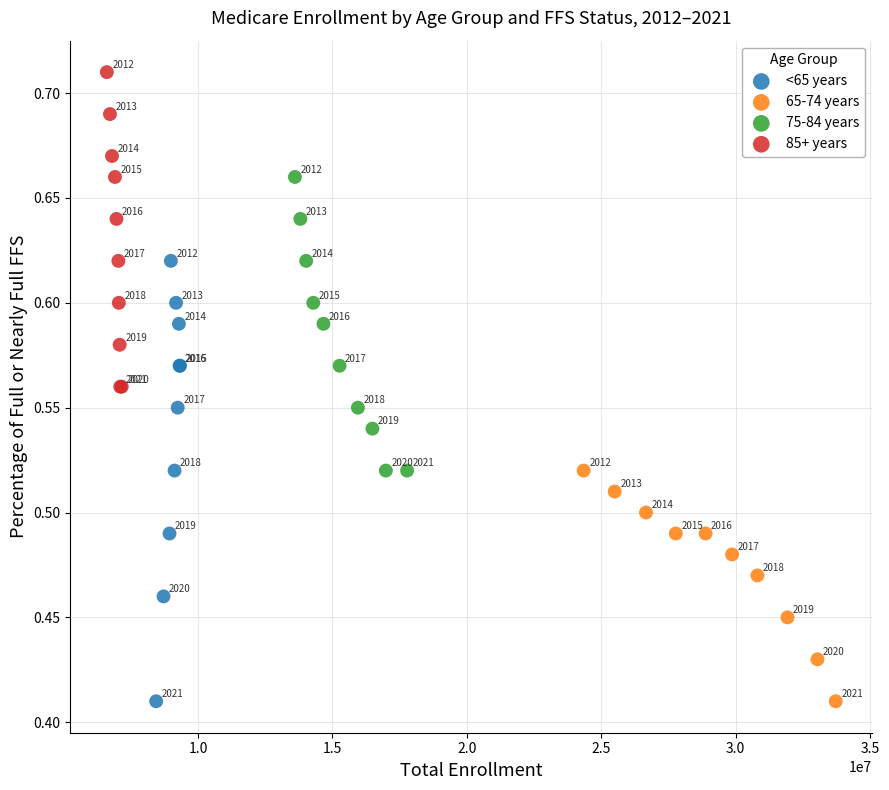

Which series contains the highest Y value?

85+ years